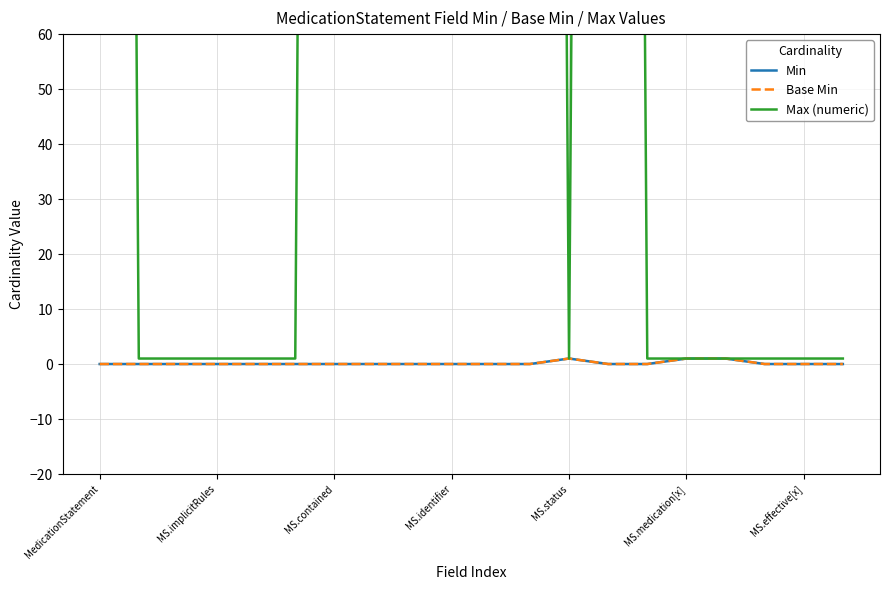

How many values in the Max (numeric) series exceed 1?

8